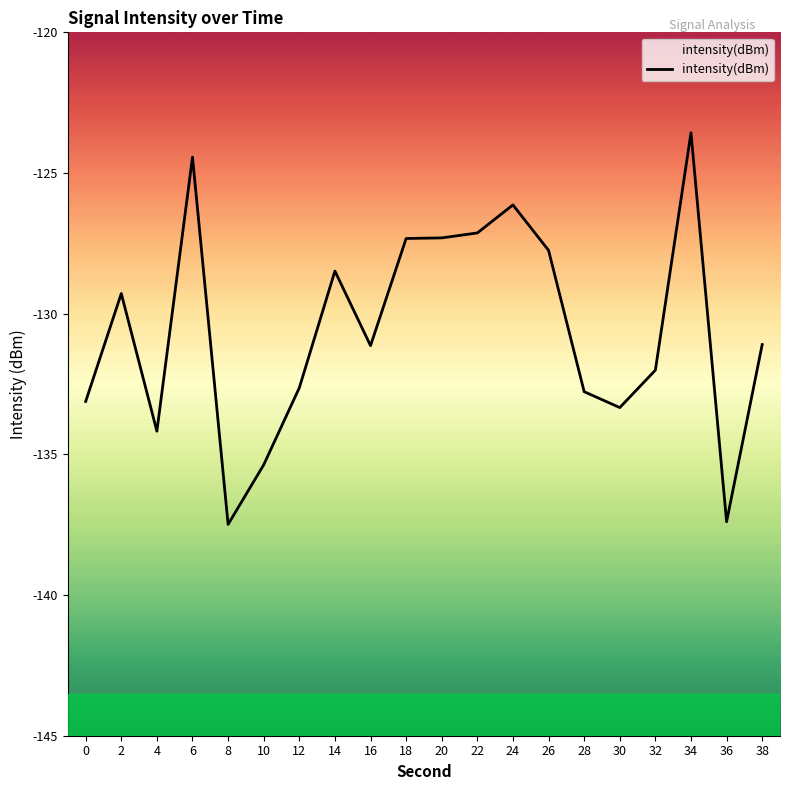

What is the greatest value displayed?

-123.6